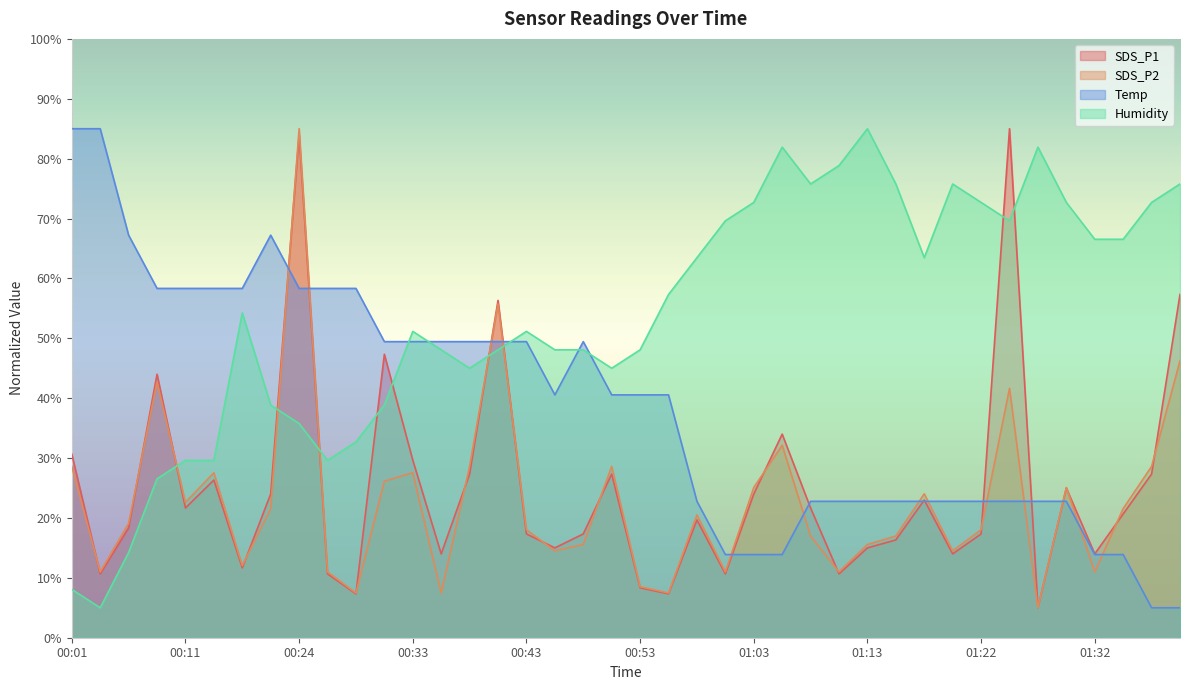

Which series has the largest range (max minus min)?

SDS_P1